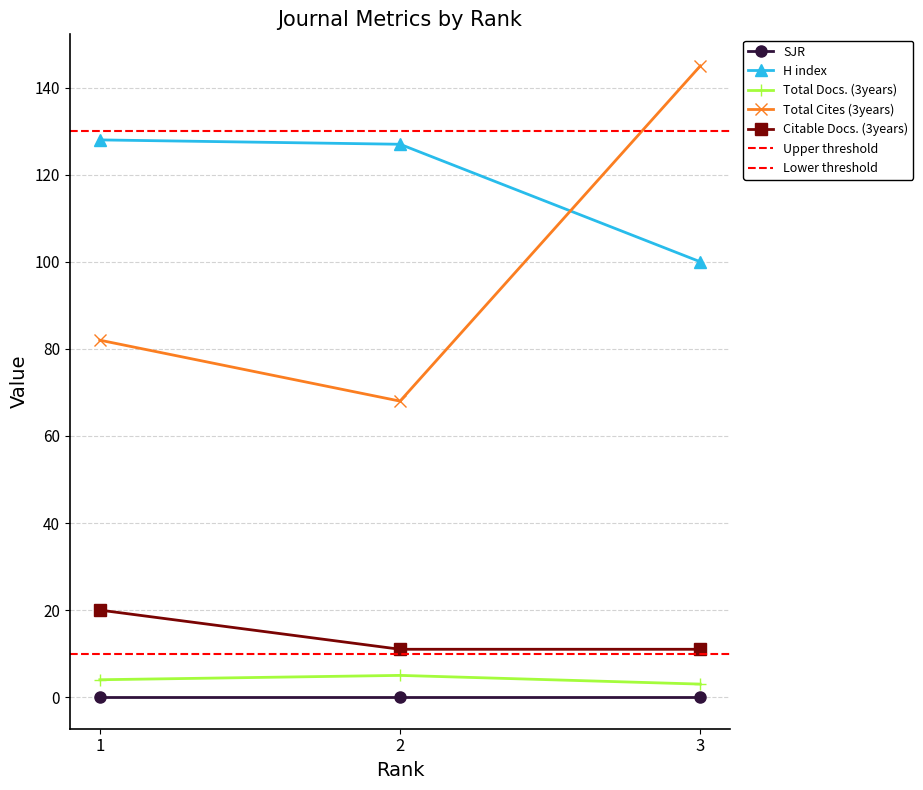

Is the value of SJR at 3 greater than the value of Citable Docs. (3years) at 2?

No